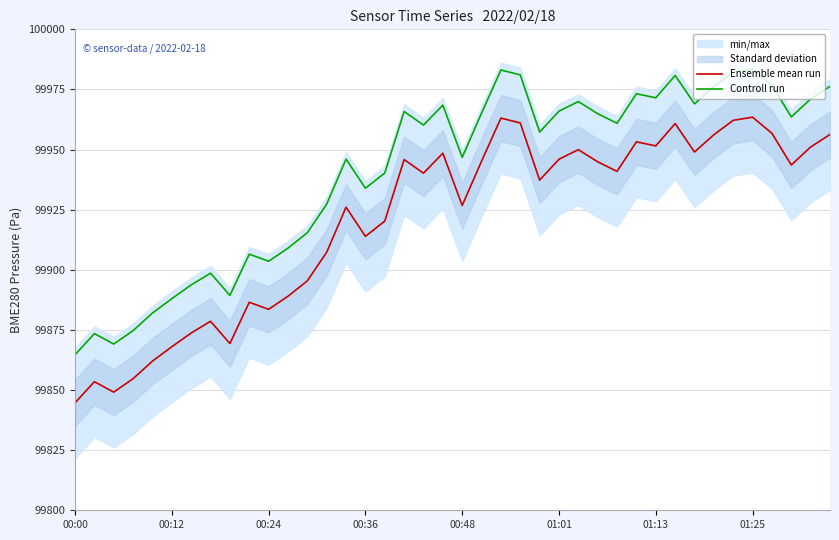

What is the label of the 34th point from the left?

33